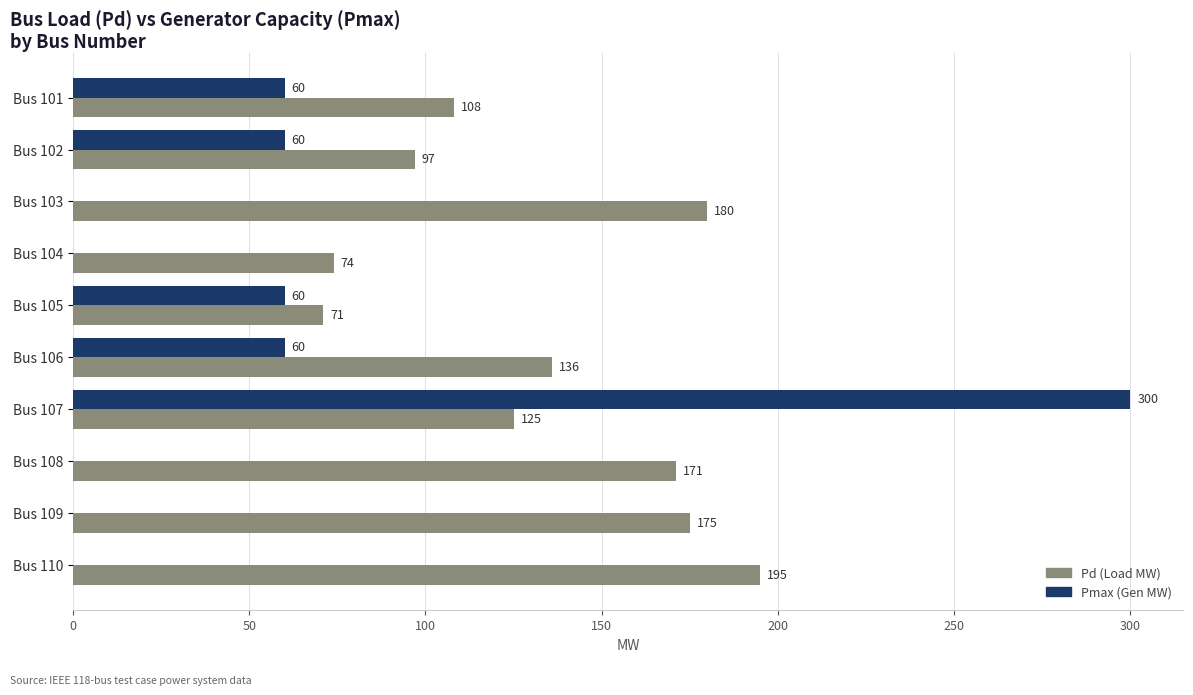

Which category has the highest value across all series?

Bus 107